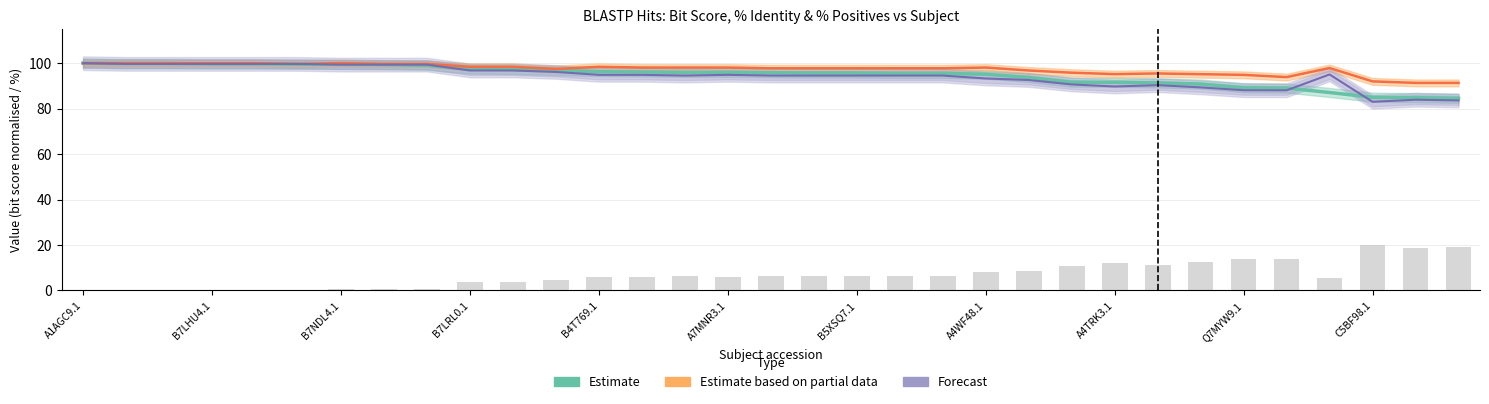

Is it true that Forecast equals 83.9 at 31?

True